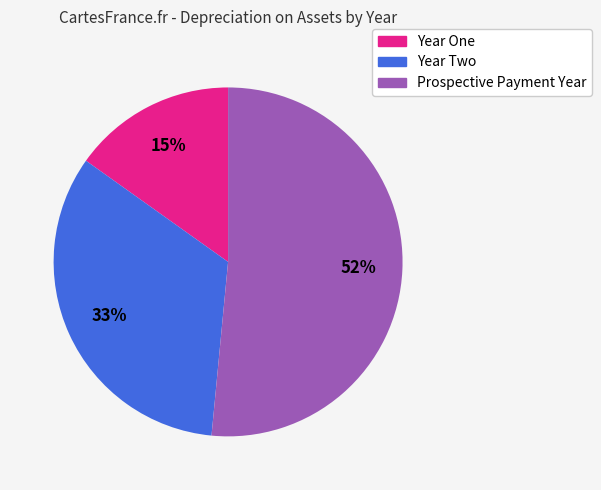

Rank the categories by value from lowest to highest.

Year One, Year Two, Prospective Payment Year